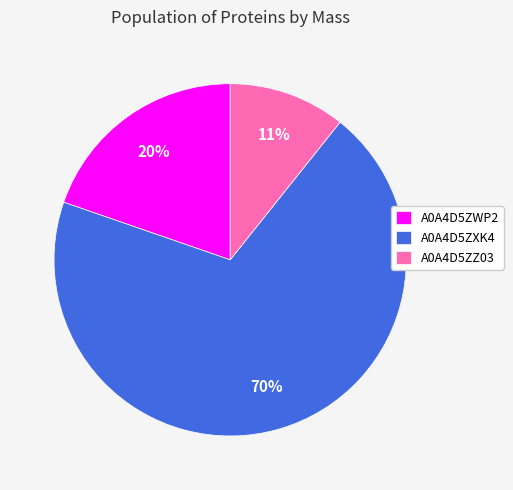

Which category has the biggest portion of the pie?

A0A4D5ZXK4